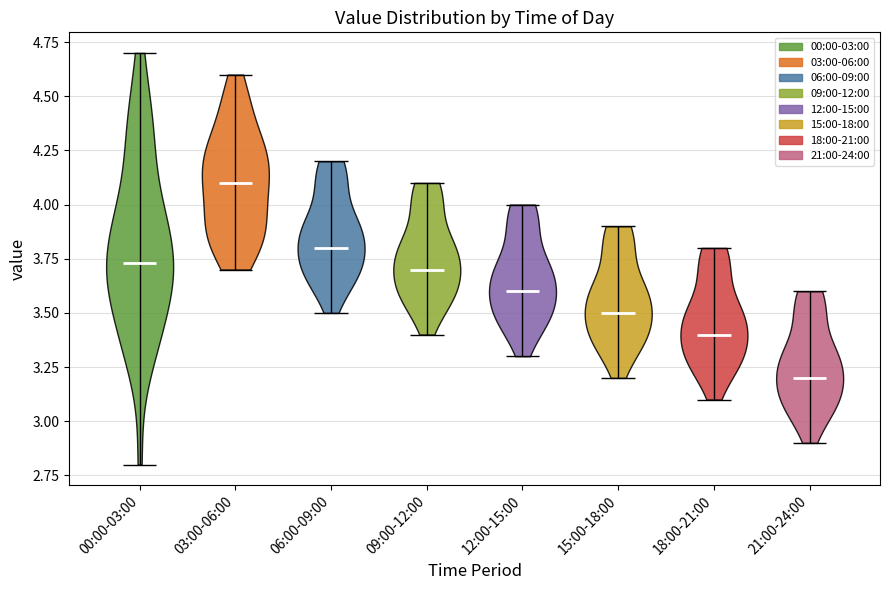

Where does the median line of the violin for 09:00-12:00 sit on the y-axis? The values are not printed on the chart, so give them approximately, as read against the axis.

3.70